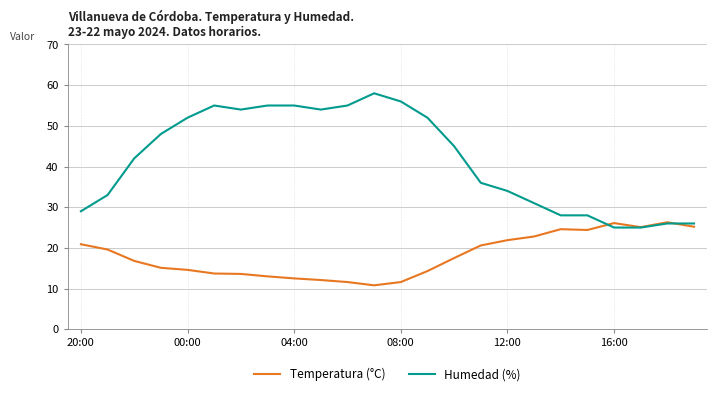

Which series has the largest total across all categories?

Humedad (%)